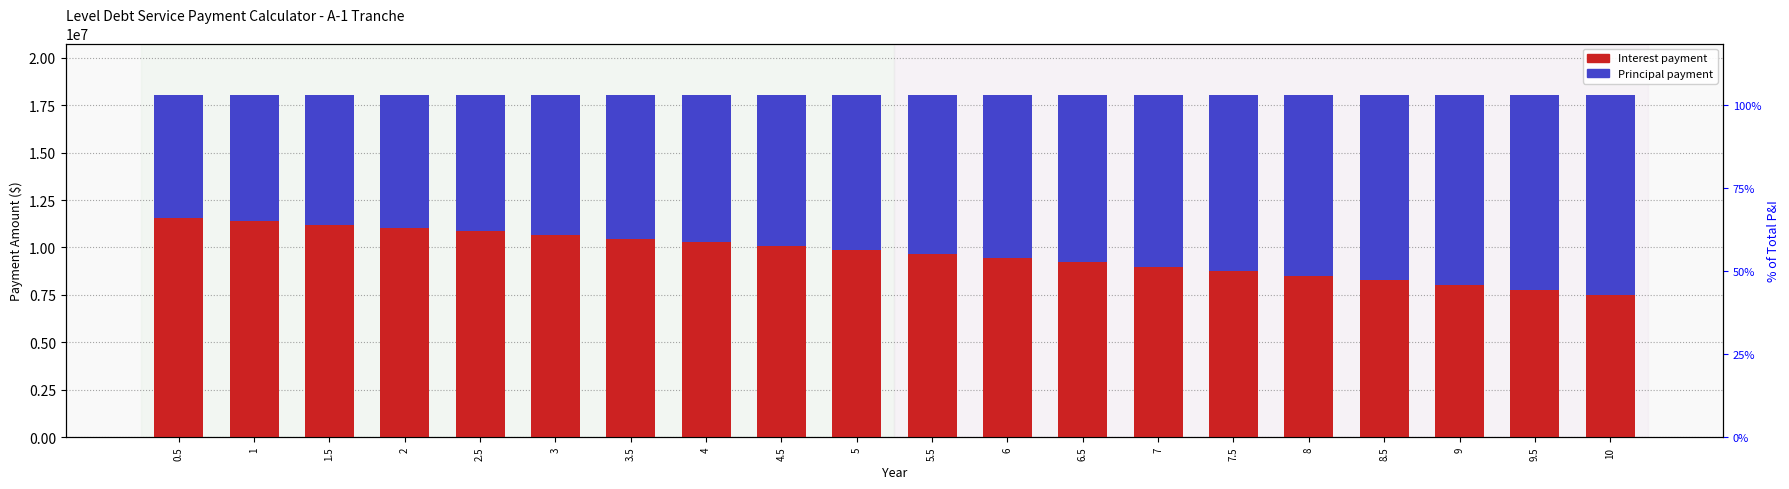

How many data points in Principal are less than 8396193?

10